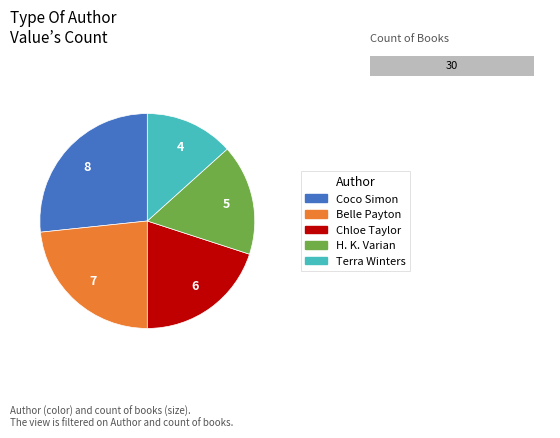

To the nearest percent, what percentage of the pie is Terra Winters?

13%